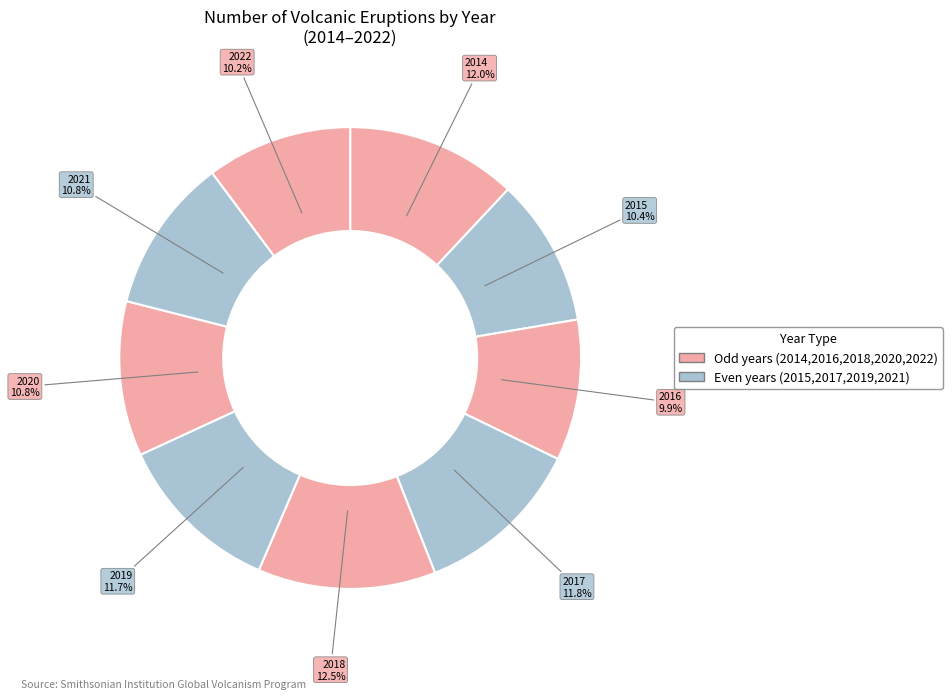

The 2020 slice represents 18% of the pie. True or false?

False